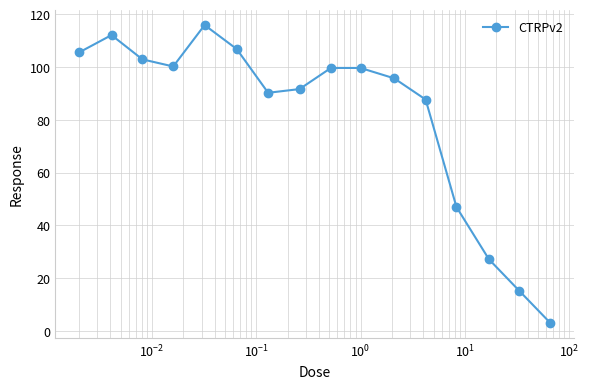

What is the minimum value shown in the chart?

2.9